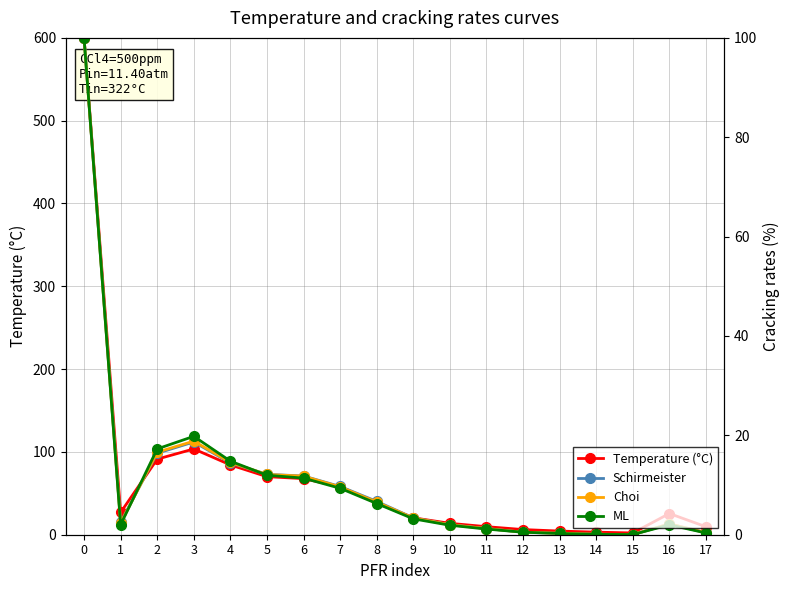

How many interior local valleys does the Temperature (°C) series have?

2